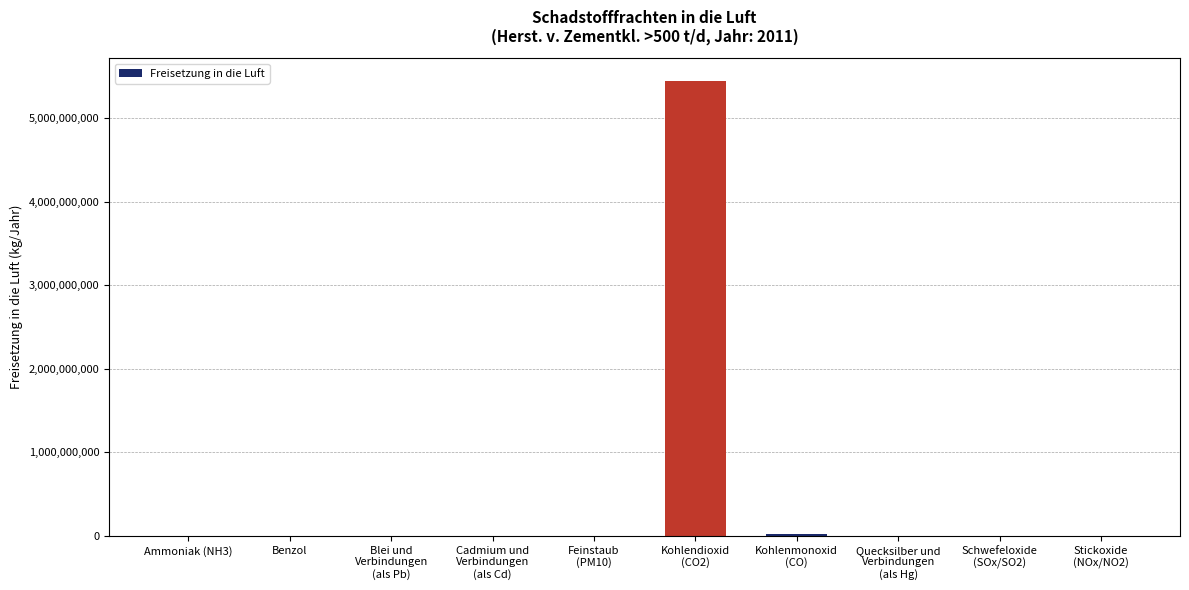

What is the maximum value shown in the chart?

5440000000